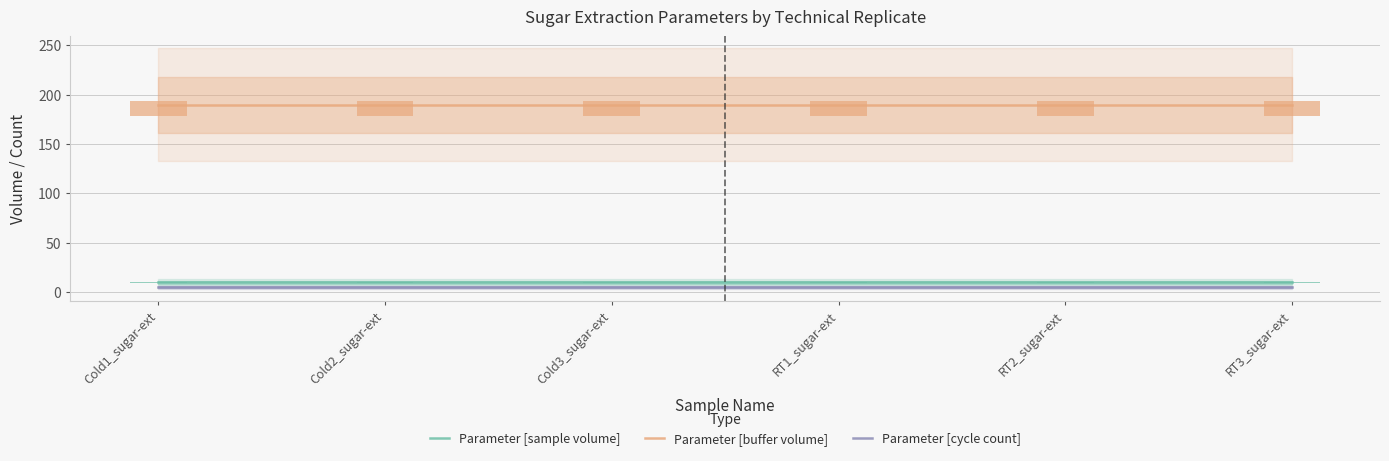

Between Cold2_sugar-ext and RT2_sugar-ext, which is larger?

Cold2_sugar-ext